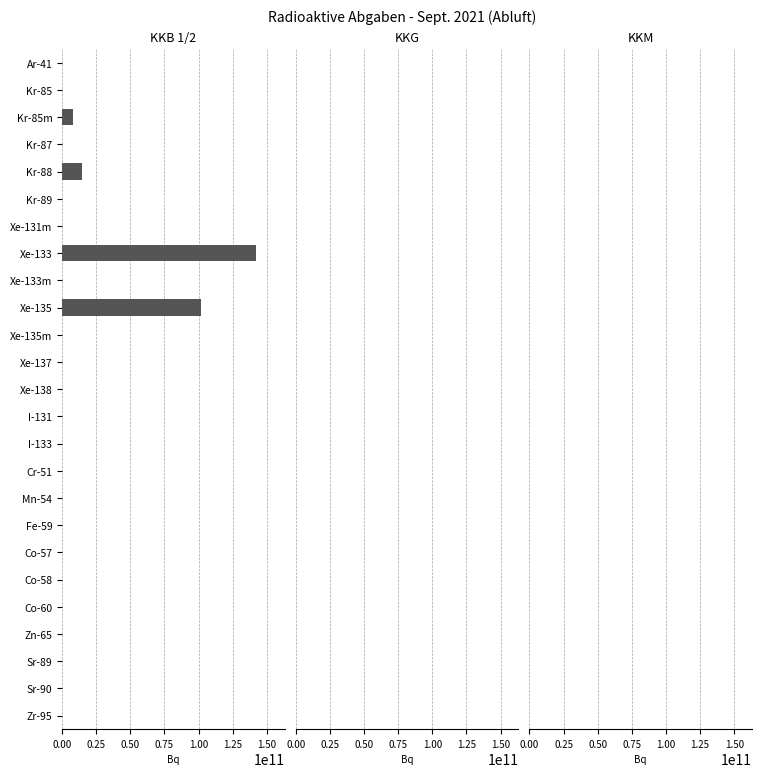

Which series has the largest total across all categories?

KKB 1/2